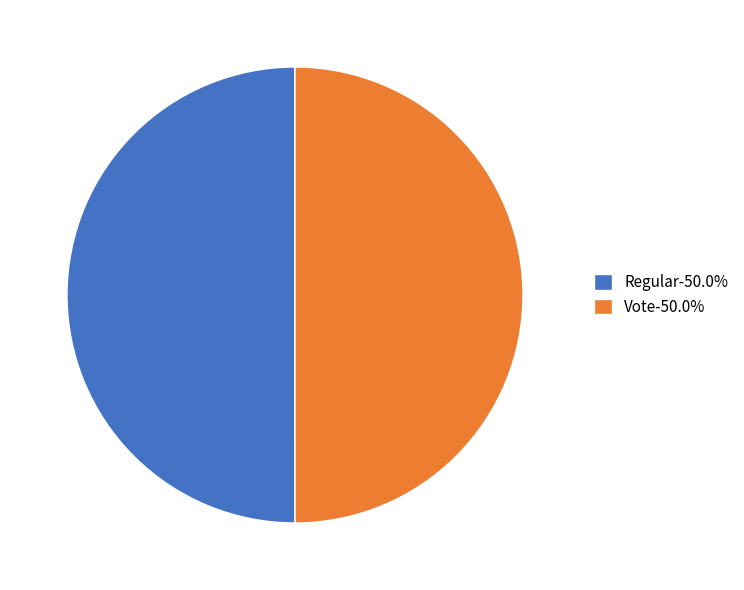

Approximately how many times larger is the value at Regular-50.0% compared to Vote-50.0%?

1.0